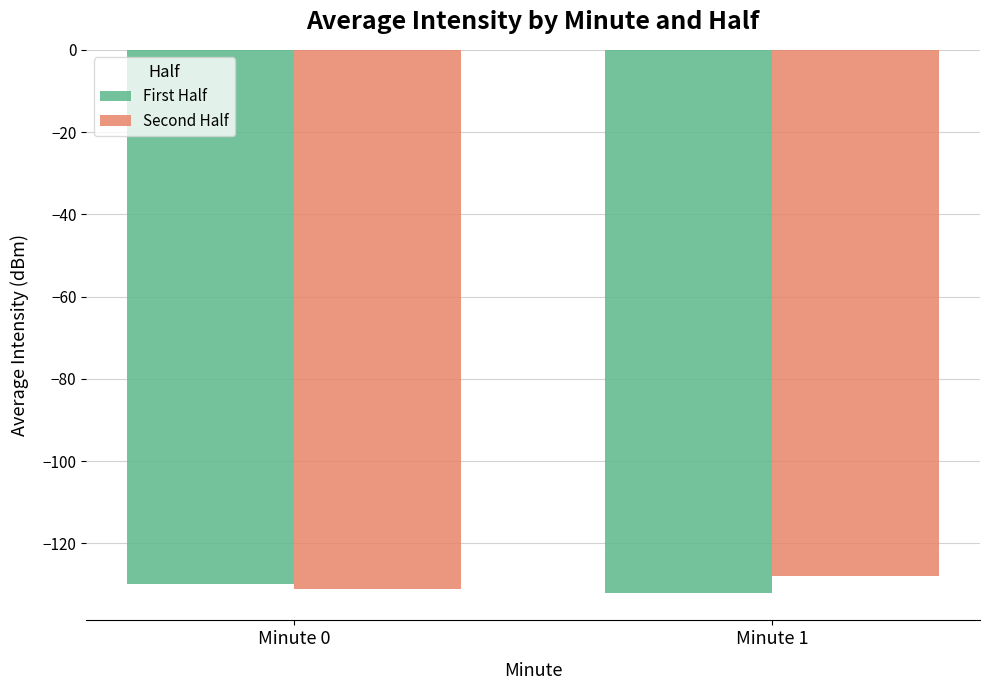

What is the spread (max minus min) of values at Minute 1?

4.2